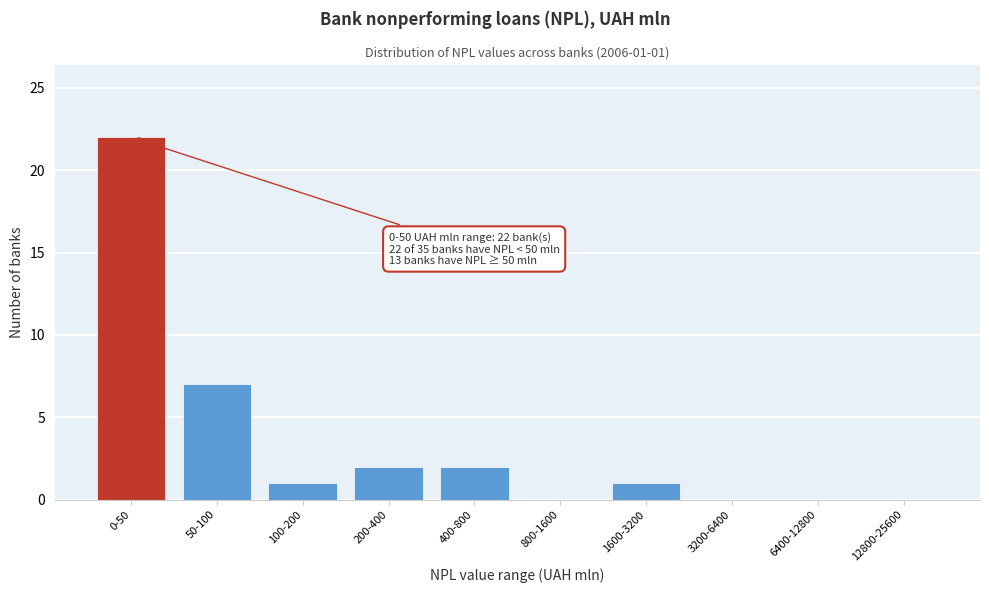

Reading left to right, list all the values displayed in this chart.

0-50=22	50-100=7	100-200=1	200-400=2	400-800=2	800-1600=0	1600-3200=1	3200-6400=0	6400-12800=0	12800-25600=0